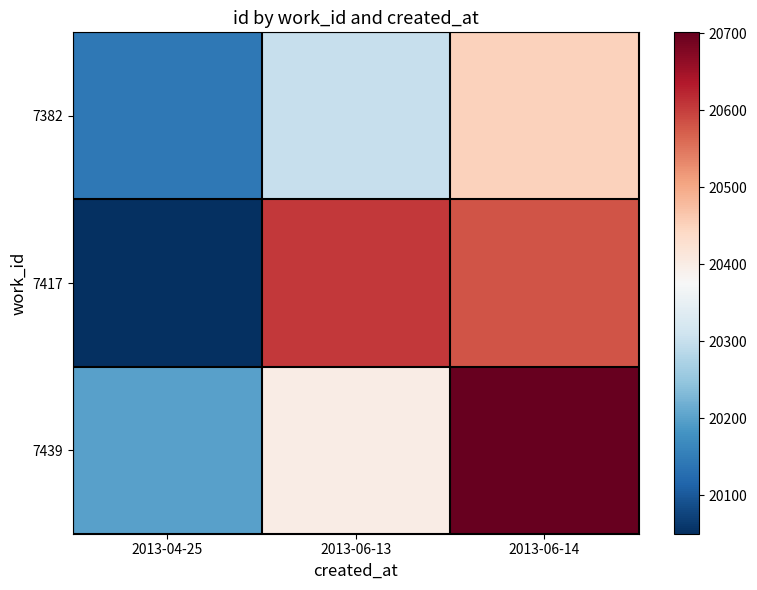

Which series has the widest spread of values?

7417